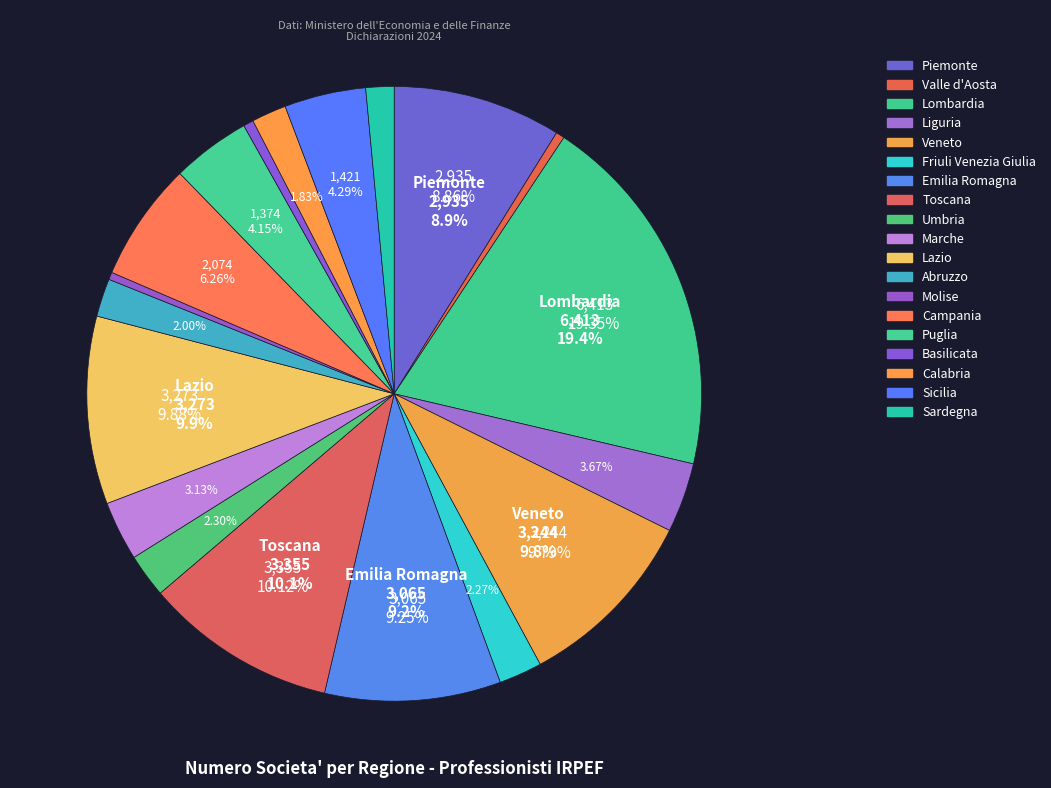

What is the change in value from Abruzzo to Sardegna?

-172